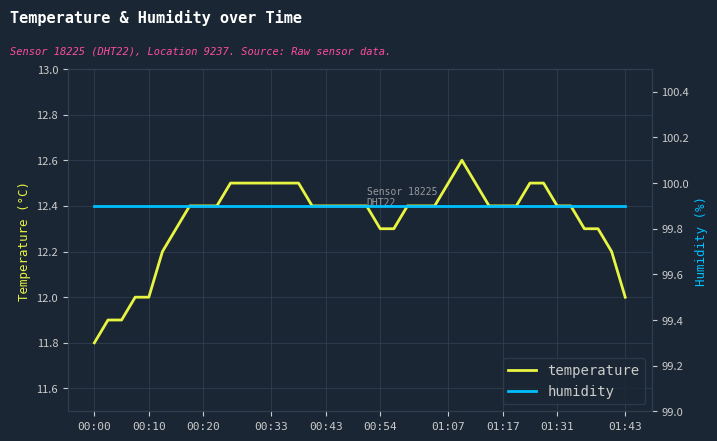

Which label corresponds to the largest value in the chart?

00:00